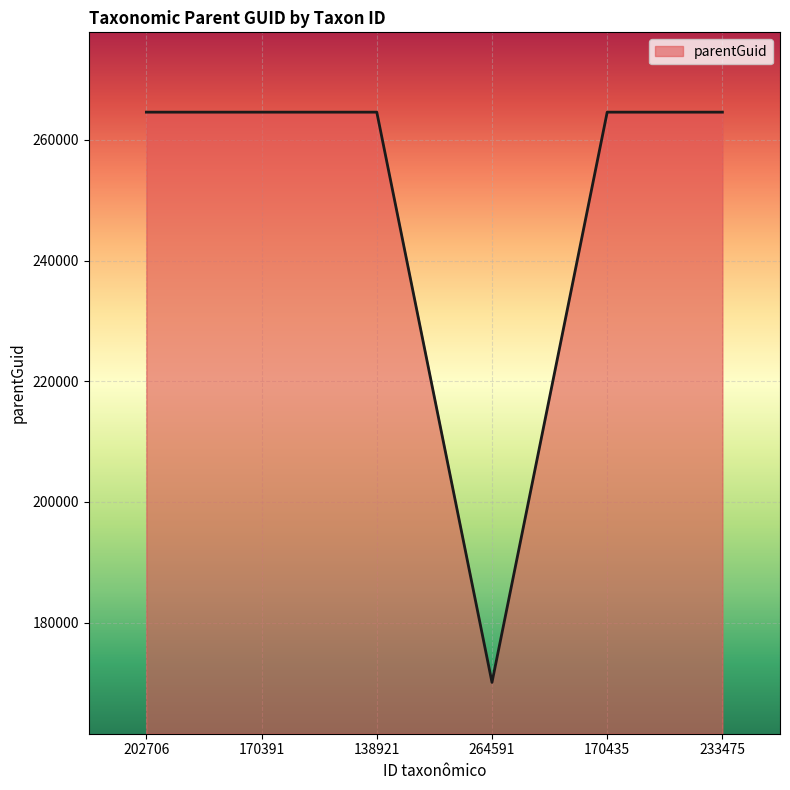

How many lines are shown in the chart?

1